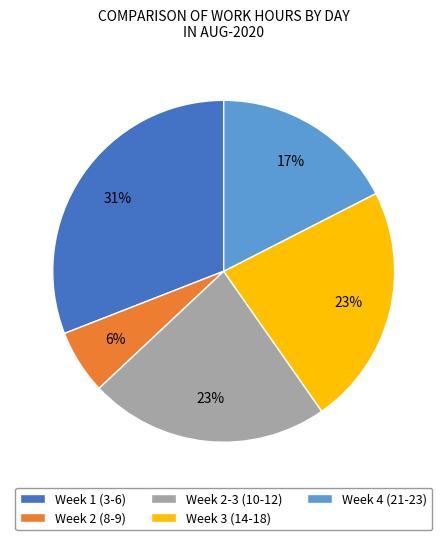

To the nearest percent, what is the average slice percentage?

20%